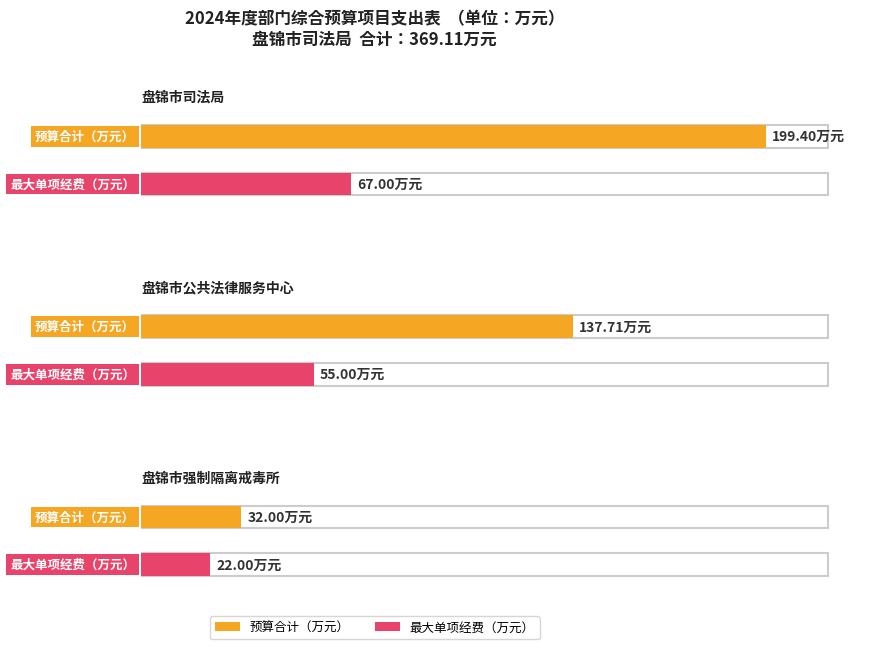

The 一般公共预算收入 series shows 47.1 at 盘锦市强制隔离戒毒所. True or false?

False